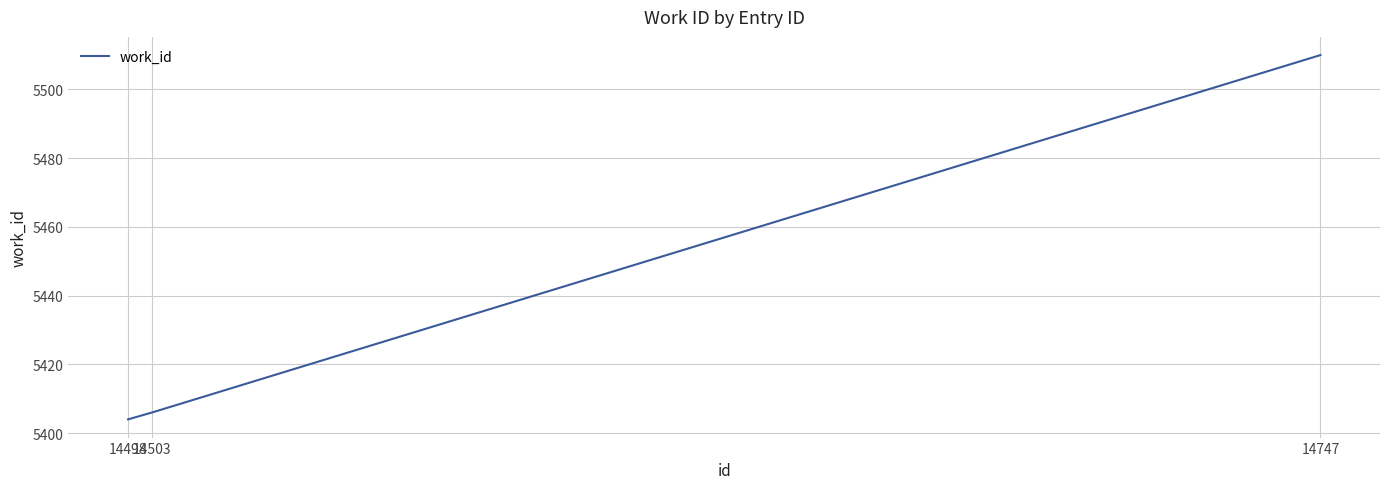

The value at 14747 is 8968. True or false?

False